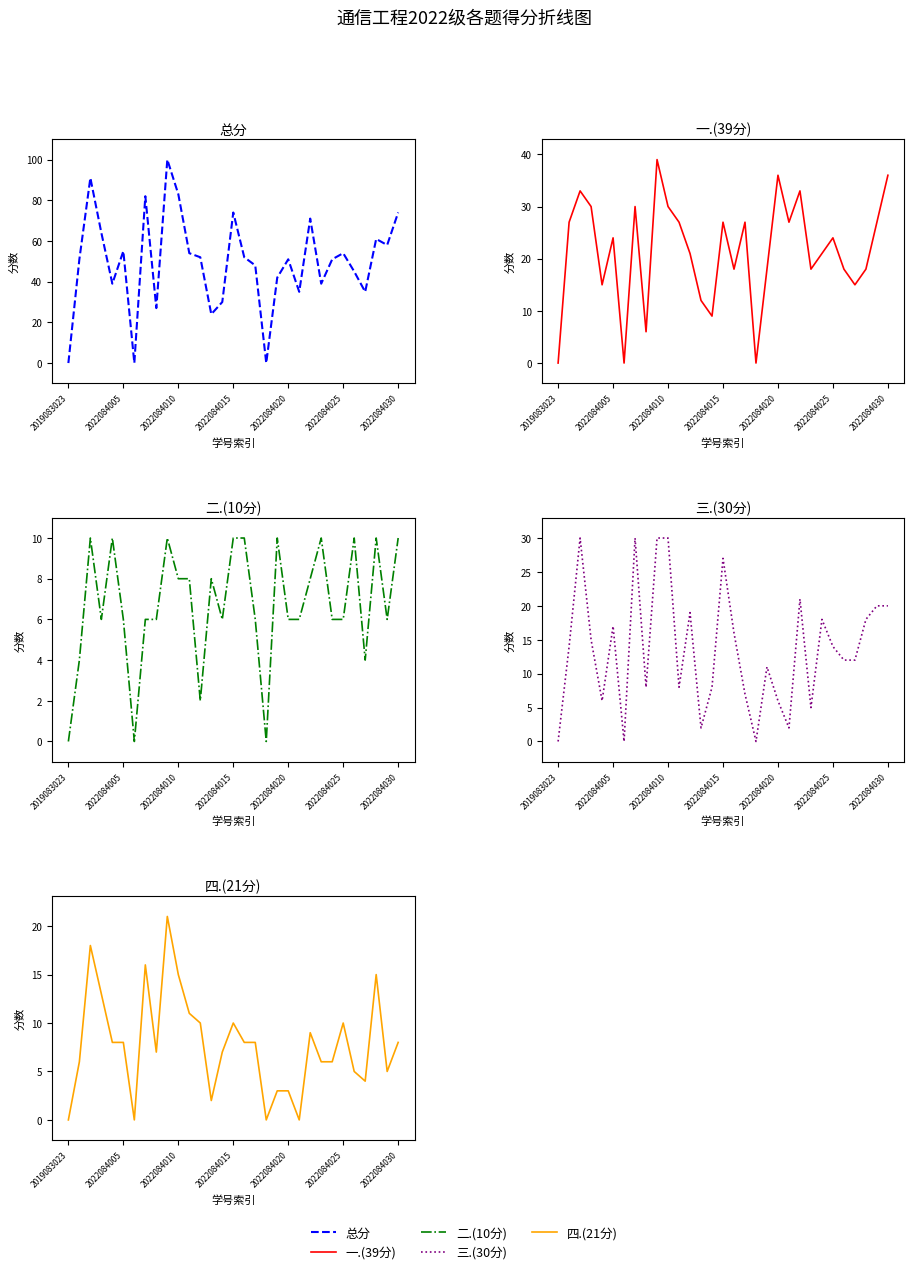

The 二.(10分) series shows 9 at 2022084015. True or false?

False